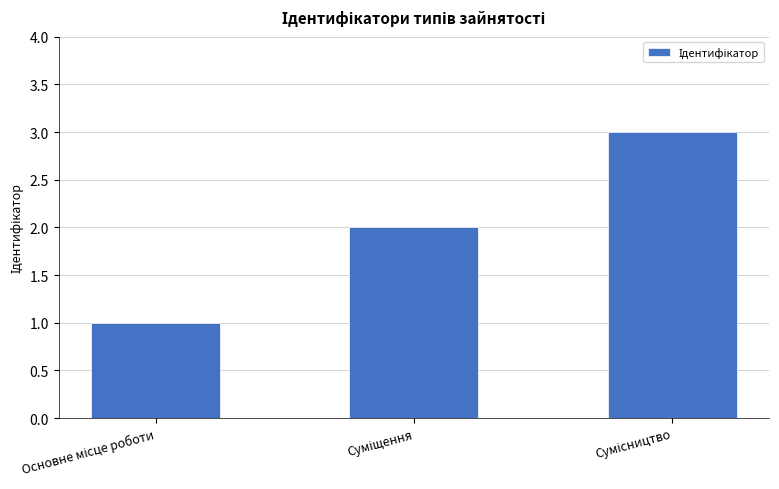

What is the maximum value shown in the chart?

3